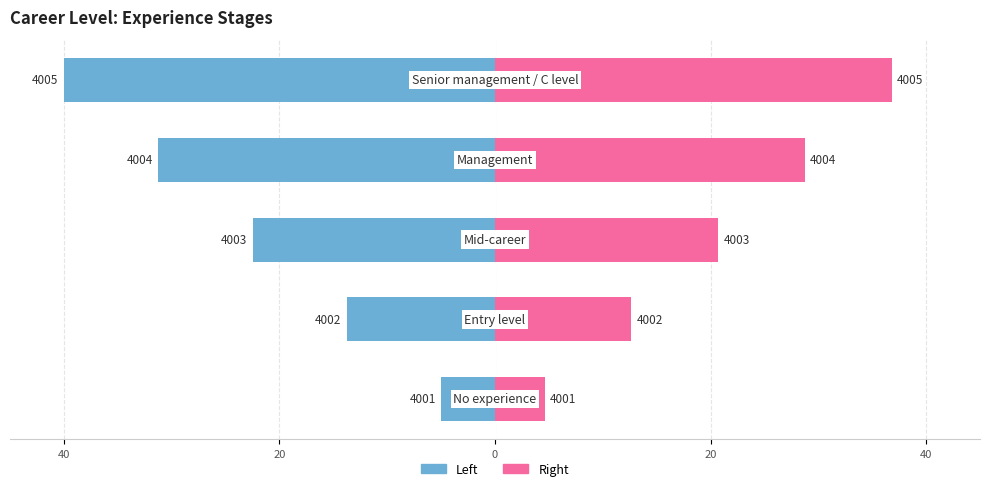

What is the approximate value of ID (Right) at 40?

36.8